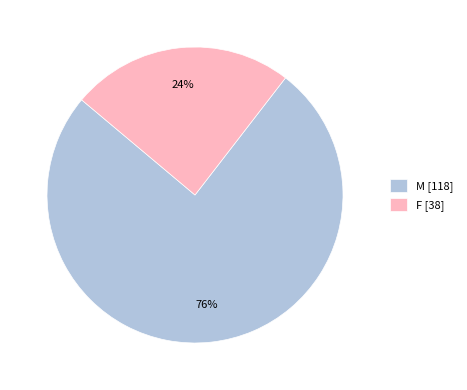

Does any single category account for the majority?

Yes